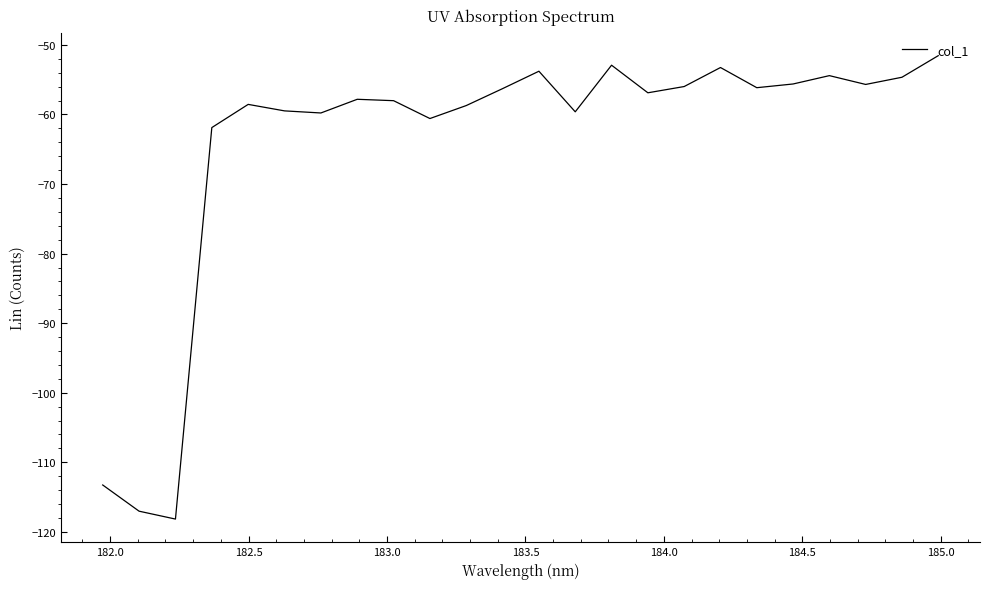

Count the number of categories in the chart.

24